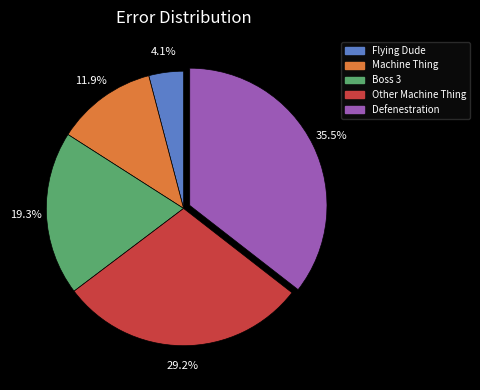

Rank the categories by value from highest to lowest.

Defenestration, Other Machine Thing, Boss 3, Machine Thing, Flying Dude